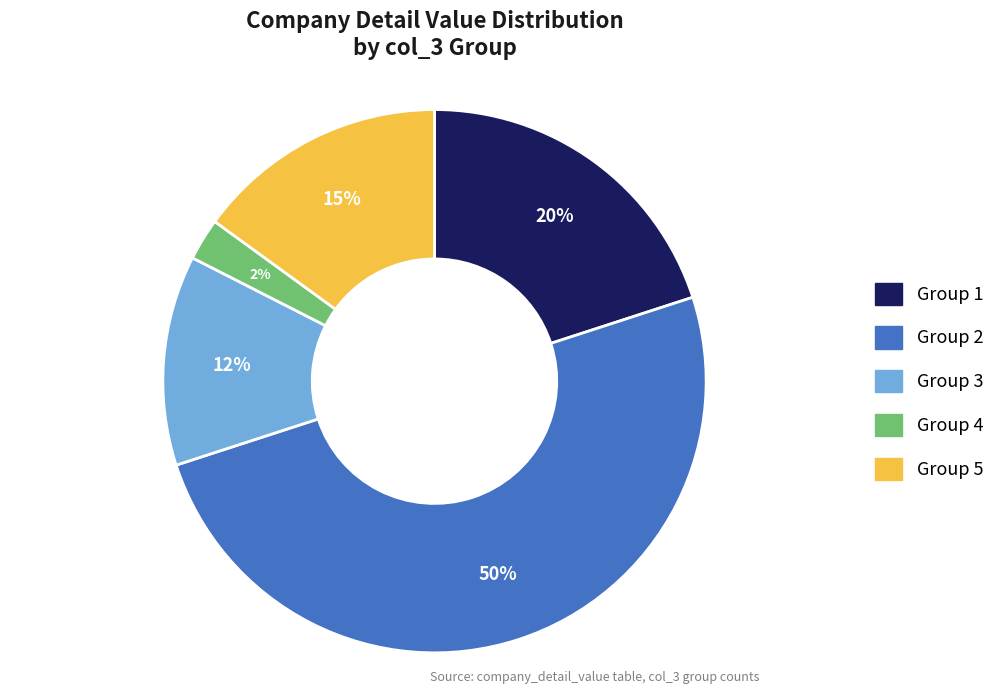

How many segments does this pie chart have?

5